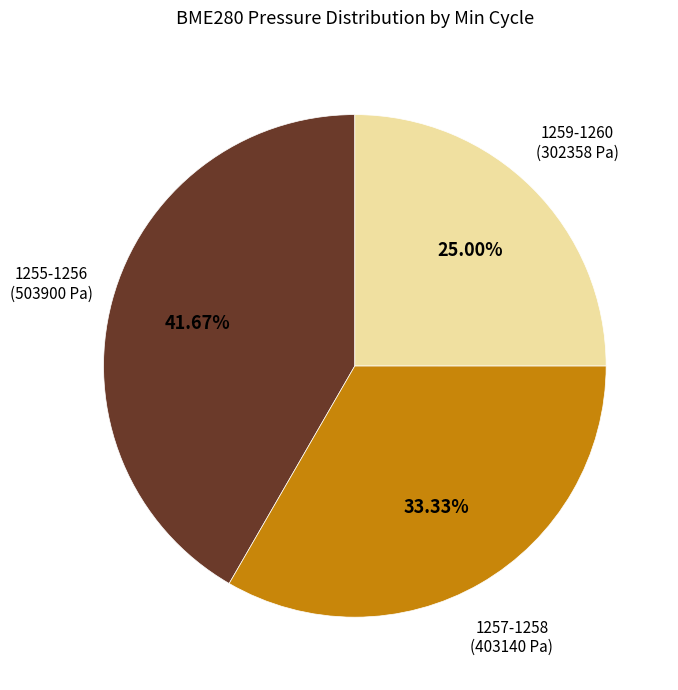

Does any single category account for the majority?

No